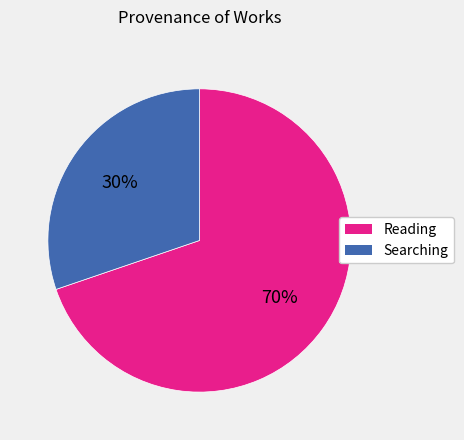

To the nearest percent, what is the difference between the largest and smallest slice percentages?

40%